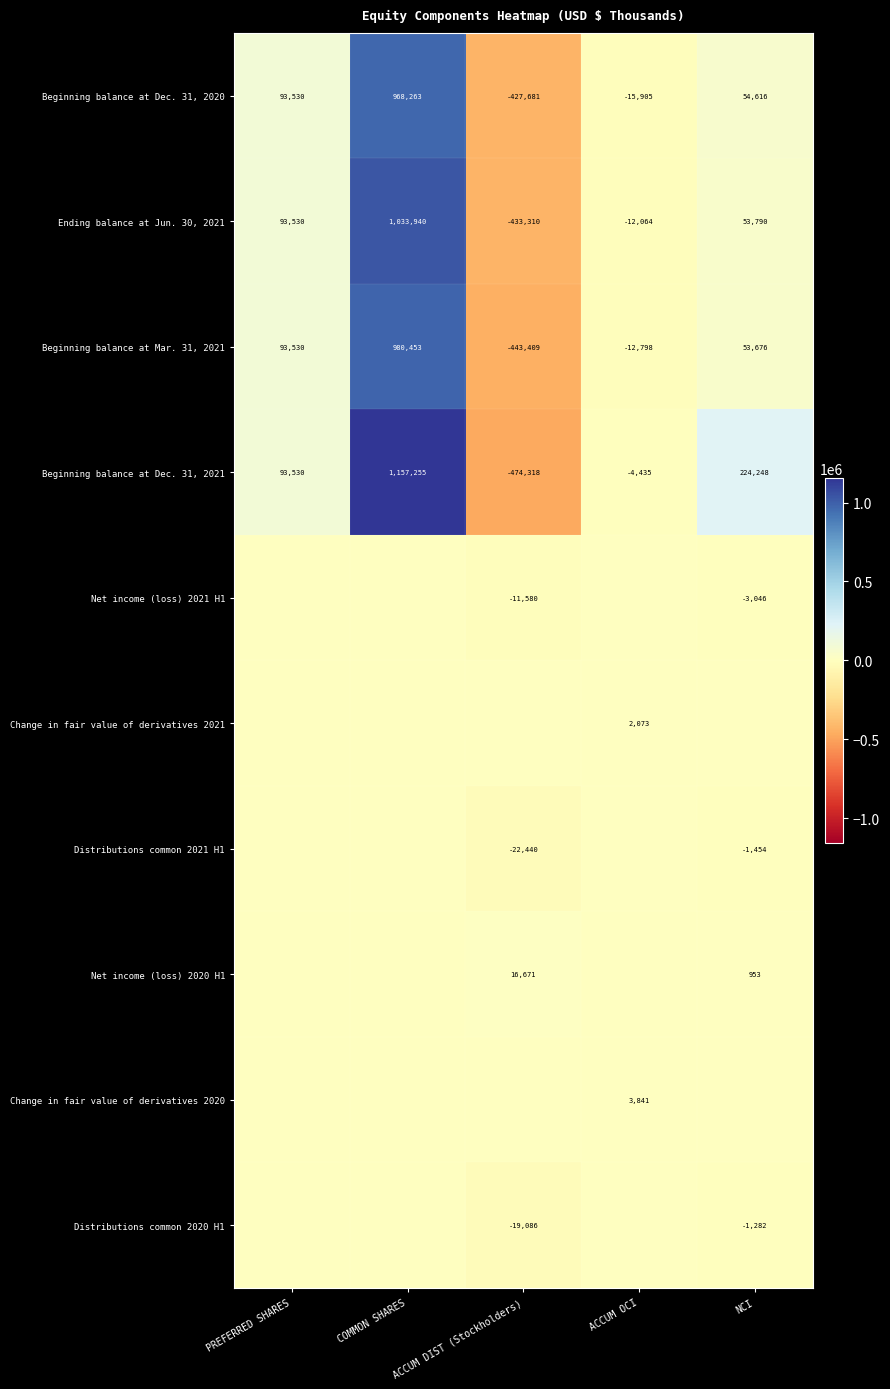

What is the sum of the Beginning balance at Dec. 31, 2020 values at COMMON SHARES and ACCUM DIST (Stockholders)?

540582